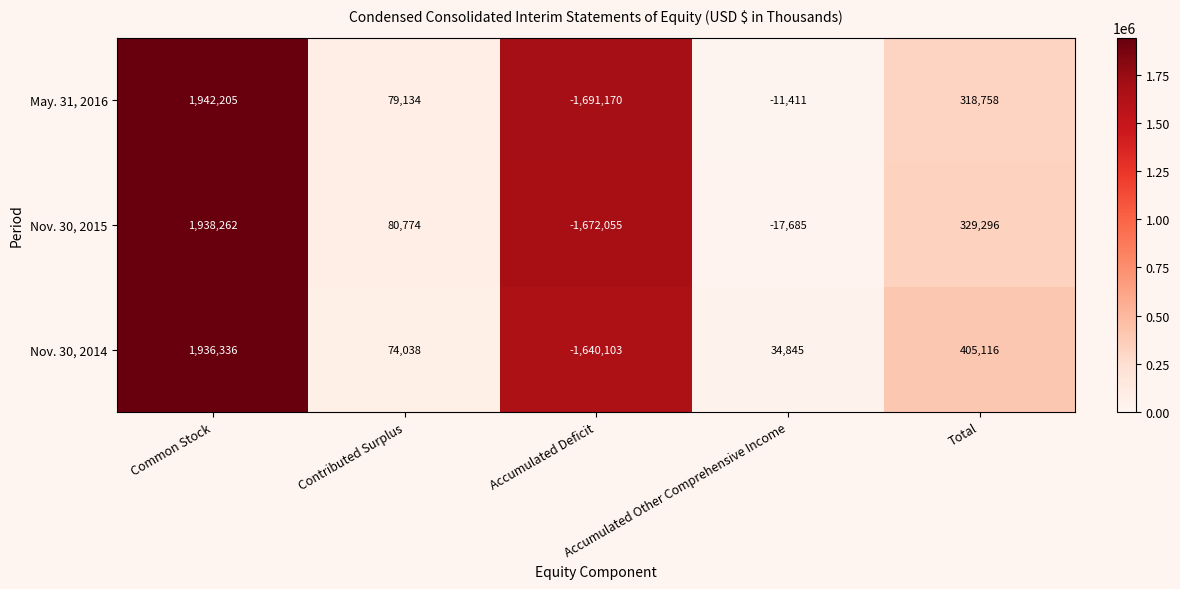

List the series in order of their peak value, lowest first.

Nov. 30, 2014, Nov. 30, 2015, May. 31, 2016